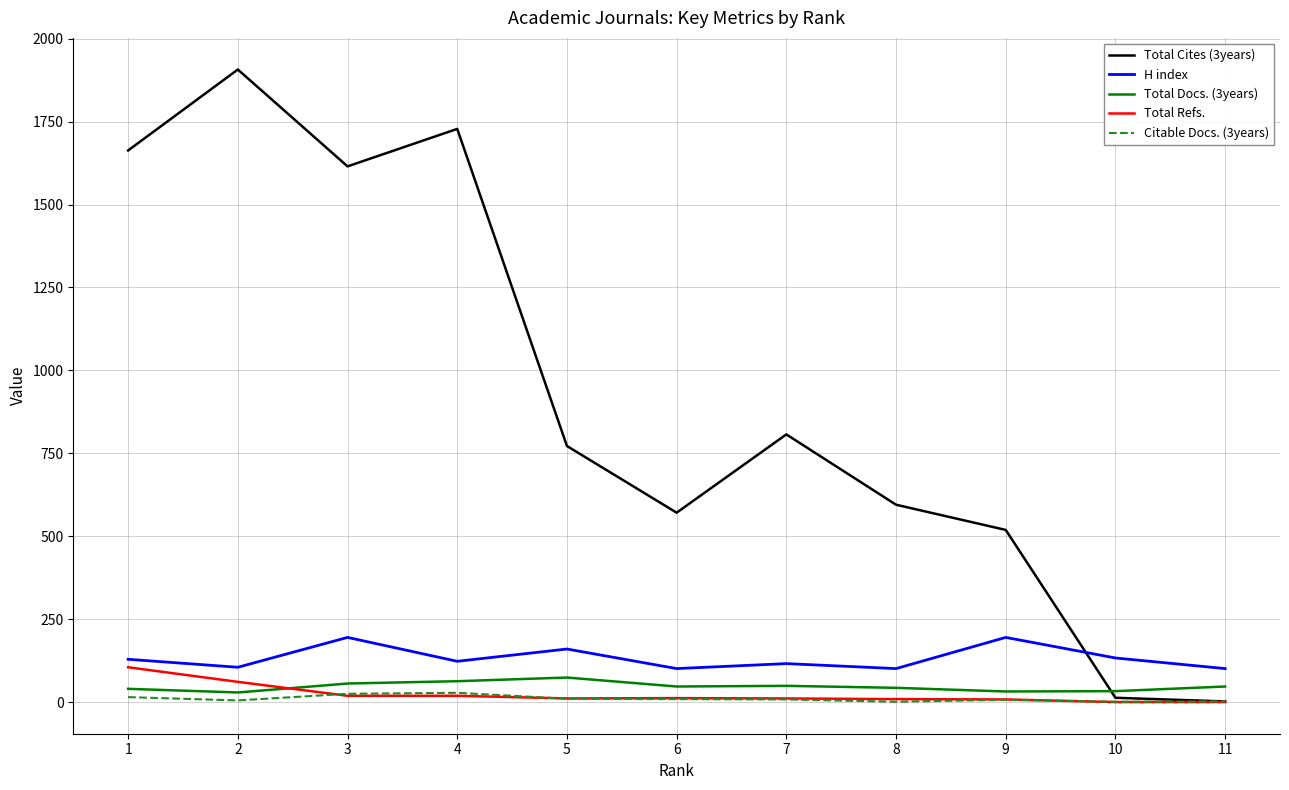

Which series has the largest total across all categories?

Total Cites (3years)